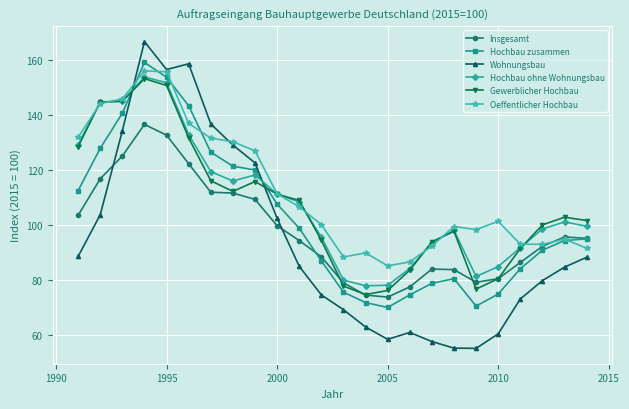

Which series has the largest range (max minus min)?

Wohnungsbau